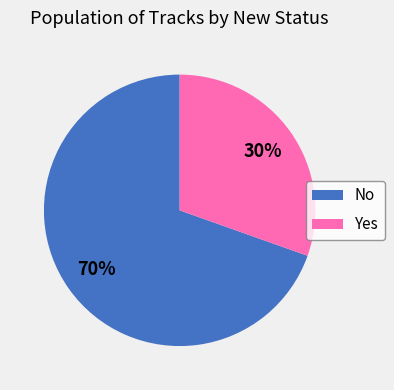

How many slices are in this pie chart?

2